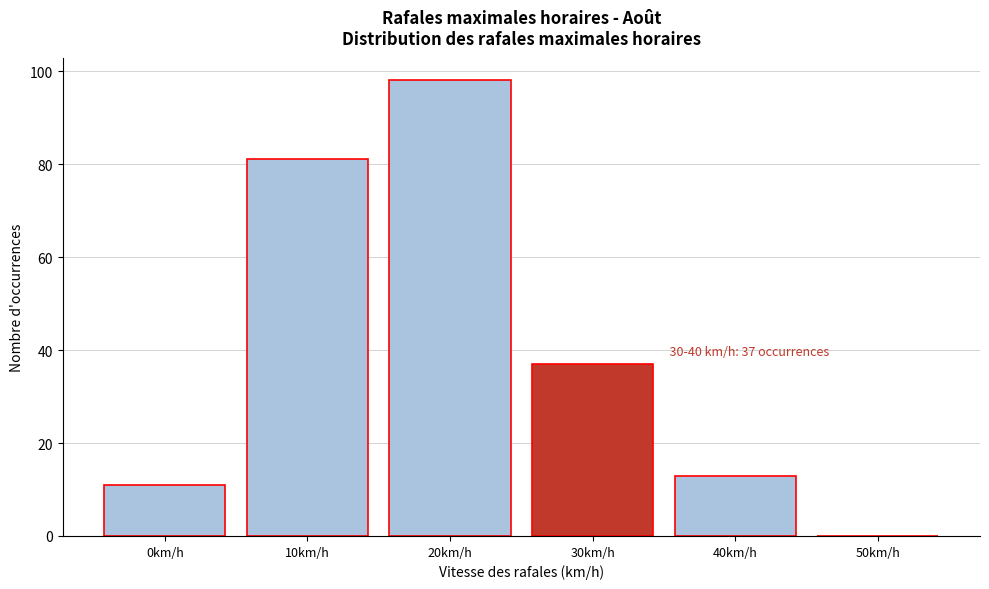

Reading left to right, extract all data points from this chart.

0km/h=11	10km/h=81	20km/h=98	30km/h=37	40km/h=13	50km/h=0